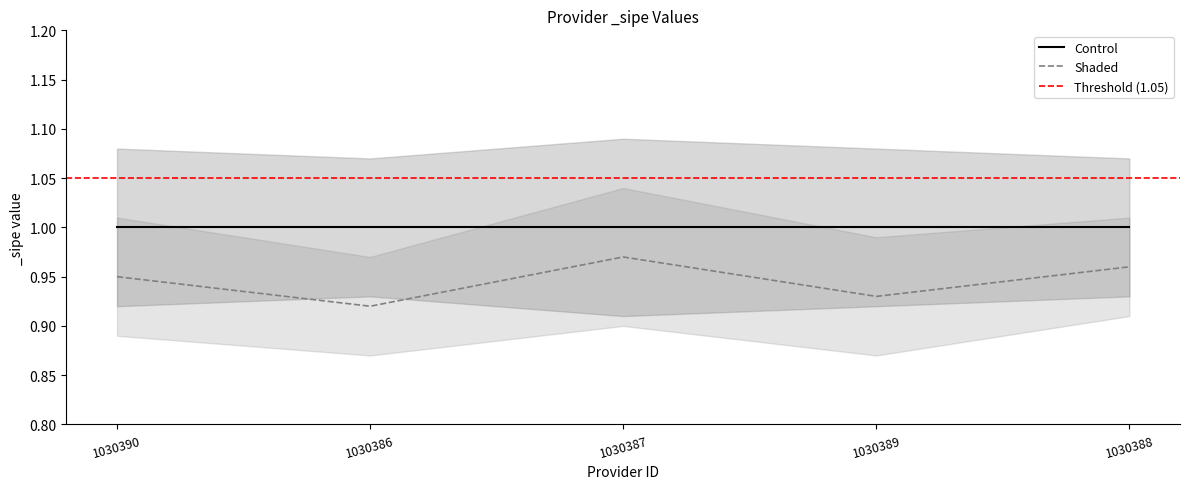

What is the label of the 4th point from the right?

1030386